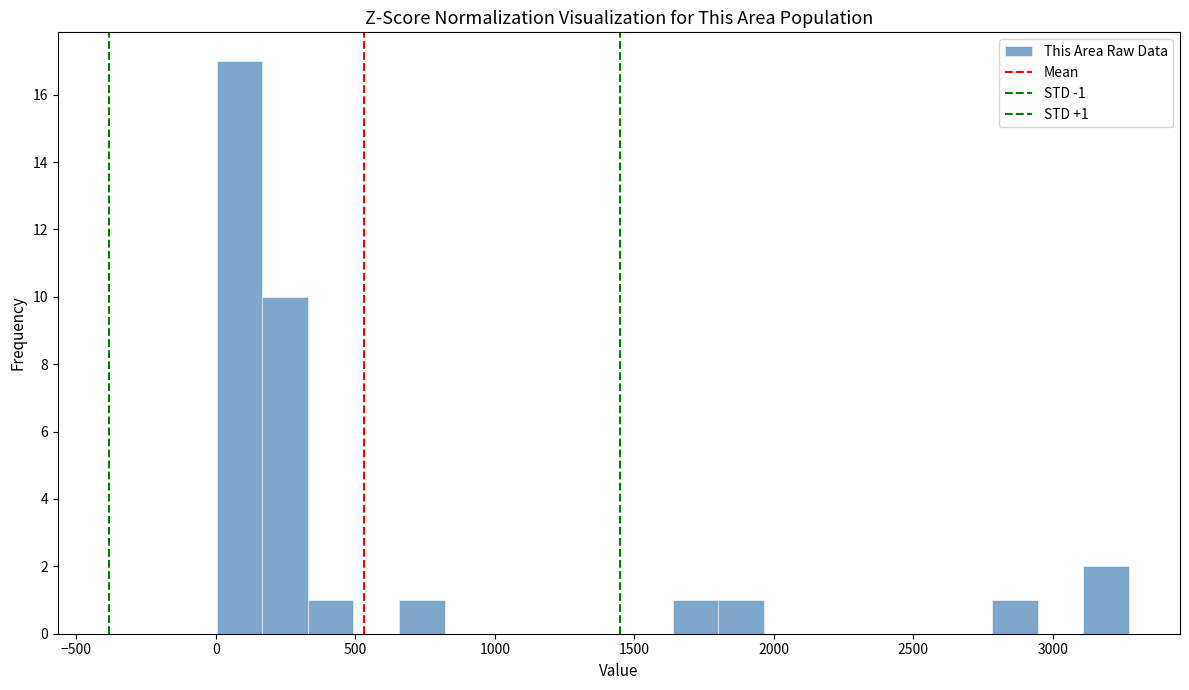

Around what value on the x-axis is the tallest bar? Give the approximate position of its centre, as read against the axis.

100